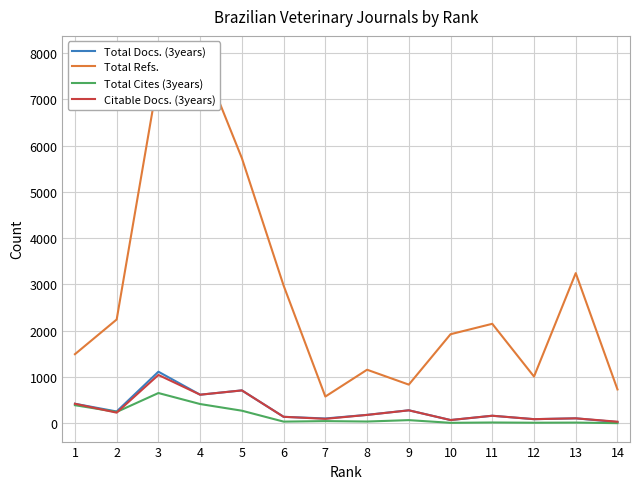

List the series in order of their peak value, highest first.

Total Refs., Total Docs. (3years), Citable Docs. (3years), Total Cites (3years)